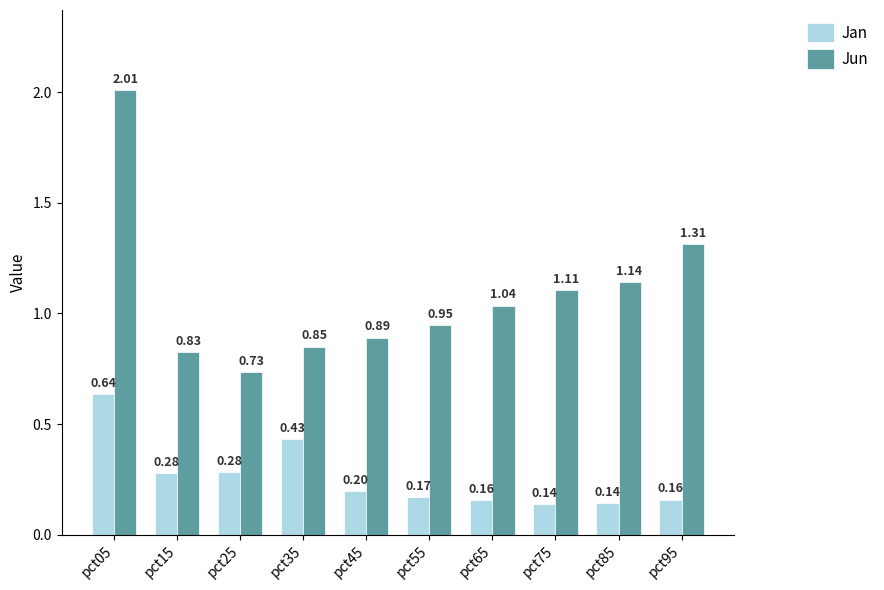

At which category is the sum across all series the highest?

pct05